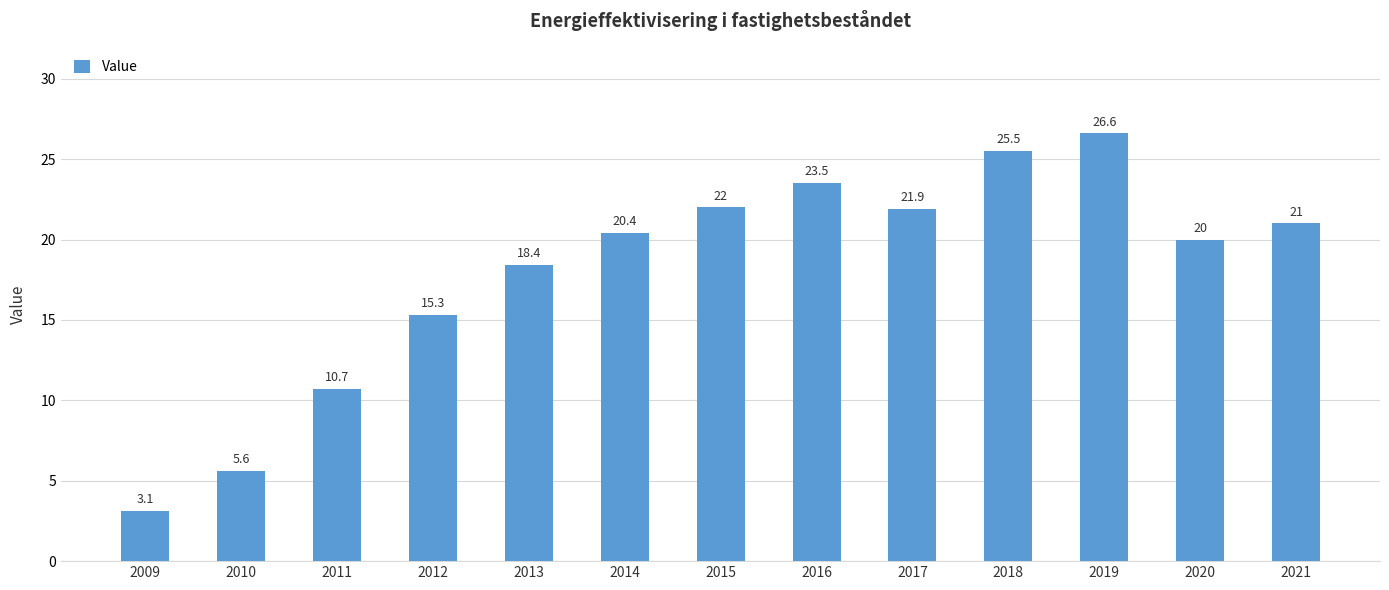

What is the change in value from 2015 to 2017?

-0.1